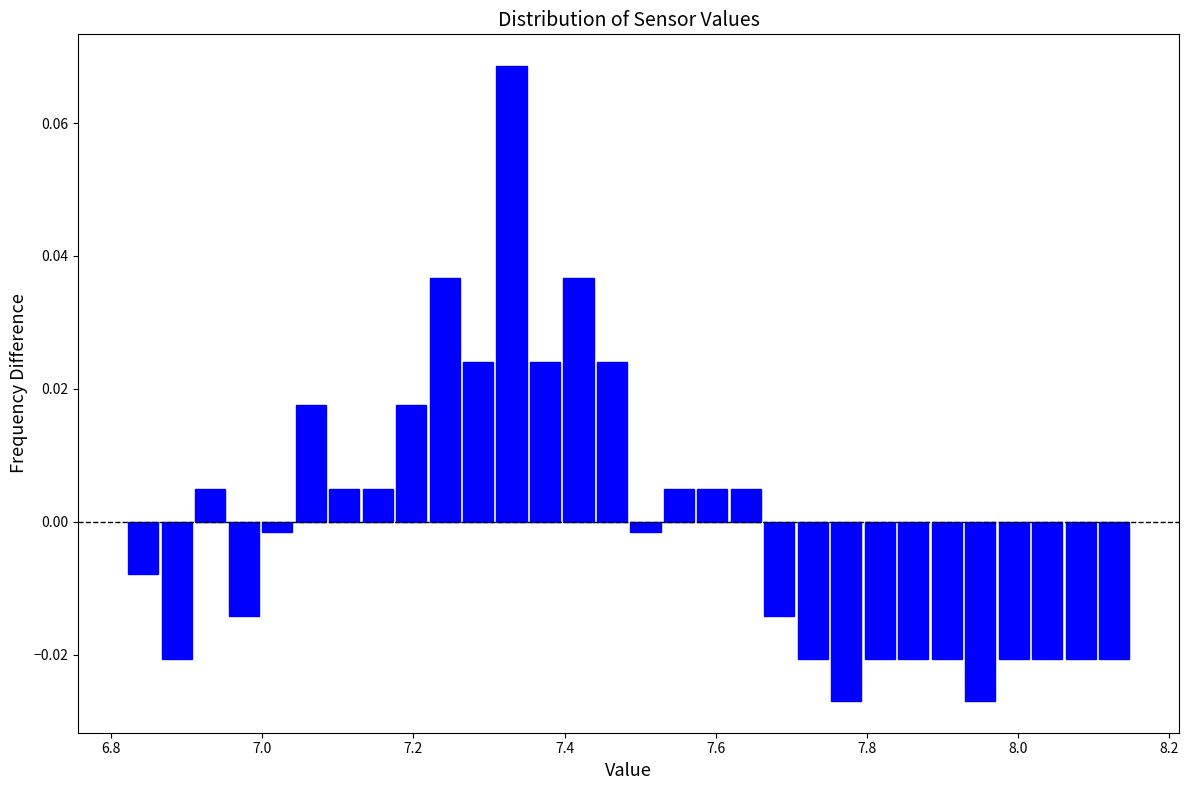

Read against the x-axis, roughly where is the centre of the tallest bar?

7.32